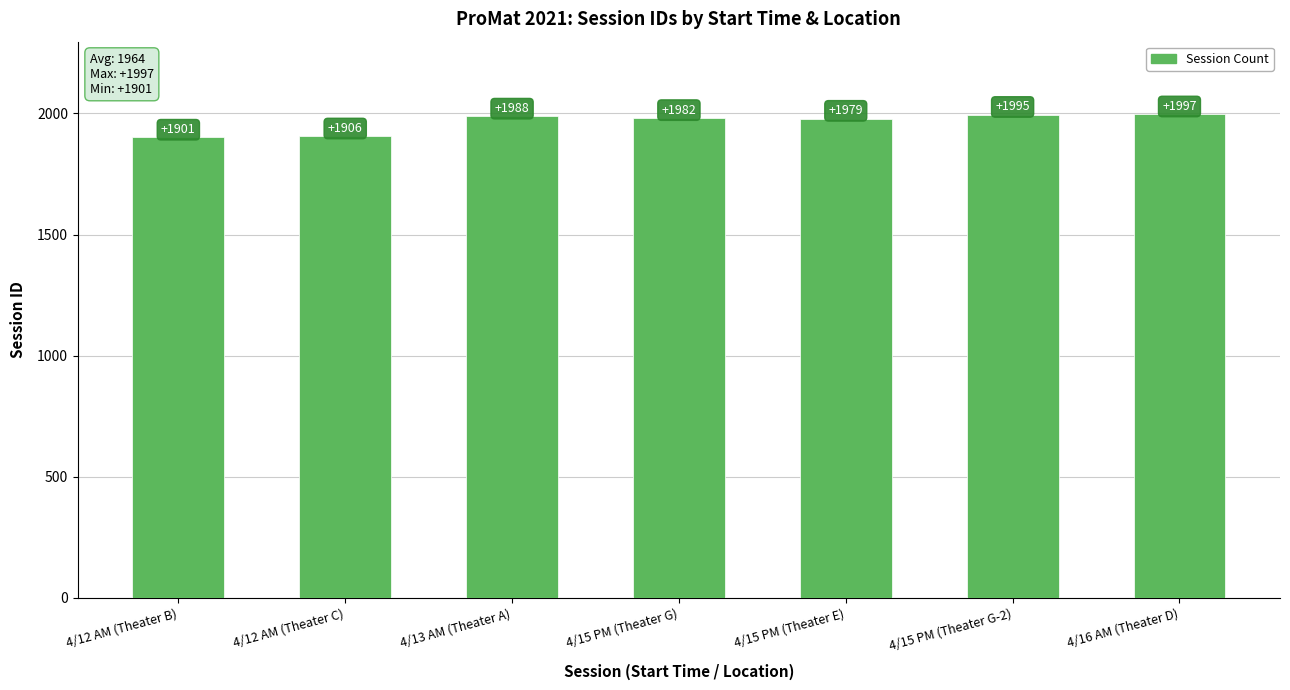

What is the average value?

1964